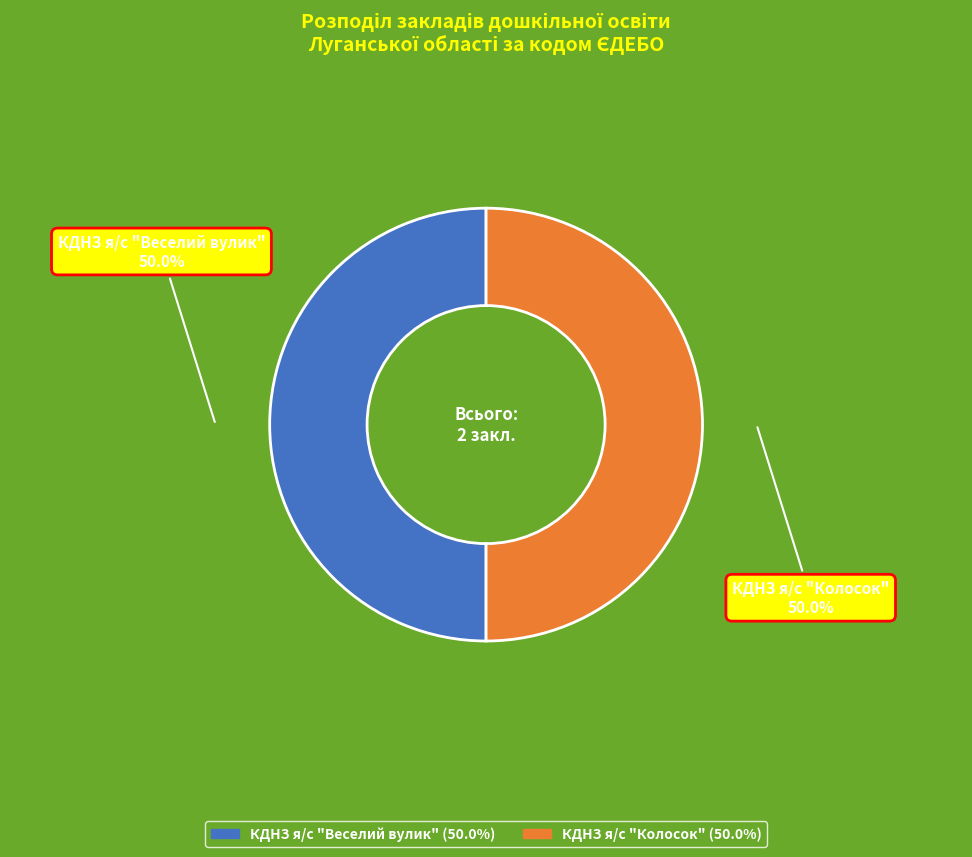

What is the ratio of the value at КДНЗ я/с "Веселий вулик" to the value at КДНЗ я/с "Колосок"?

1.0